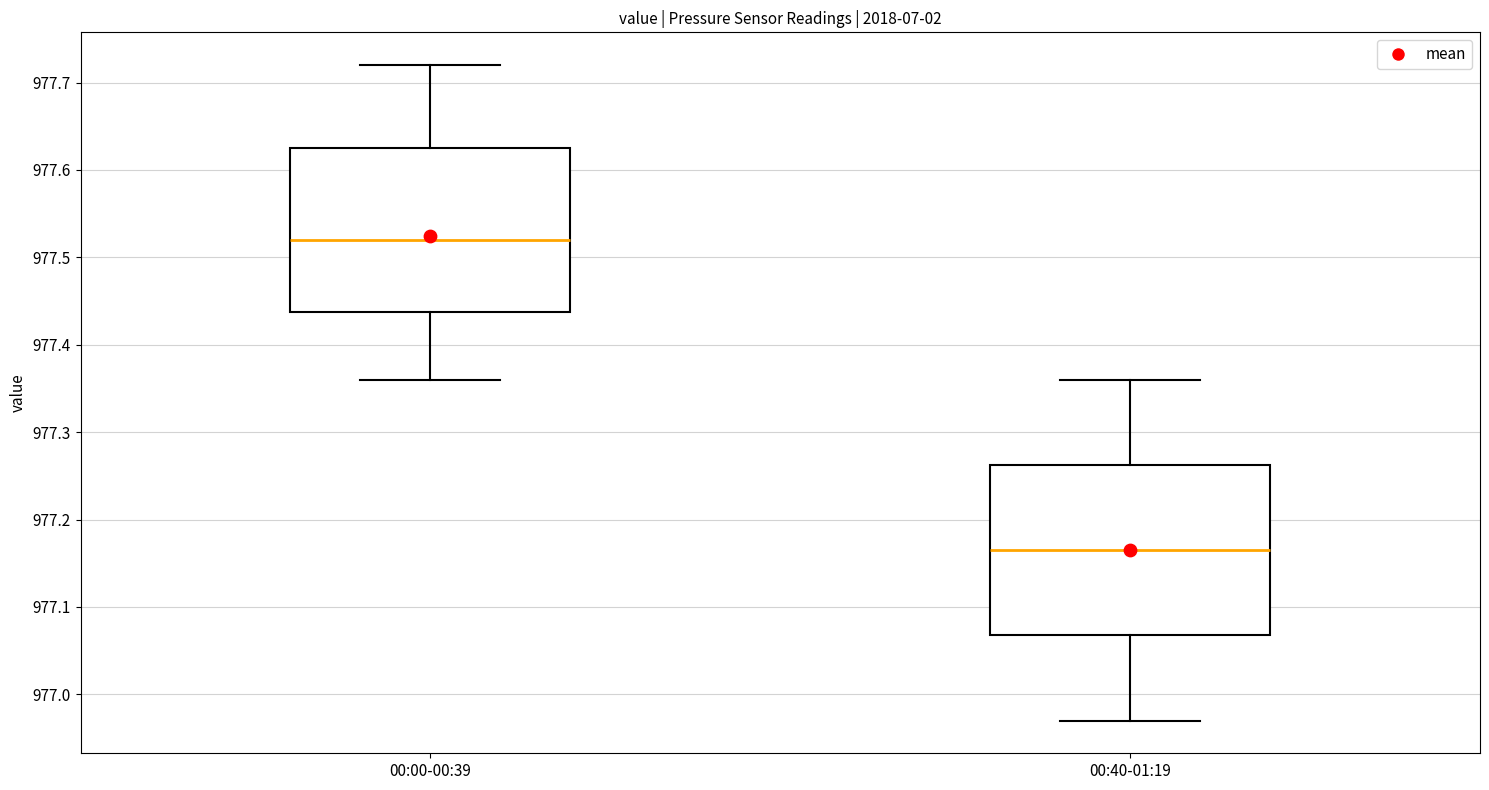

Reading left to right, transcribe this box plot: for each box, give where its median line is, the range the box spans, and where its two whiskers end, as read against the y-axis. The values are not printed on the chart, so give them approximately, as read against the axis.

00:00-00:39: median 977.52, box 977.44 to 977.63, whiskers 977.36 to 977.72
00:40-01:19: median 977.17, box 977.07 to 977.26, whiskers 976.97 to 977.36